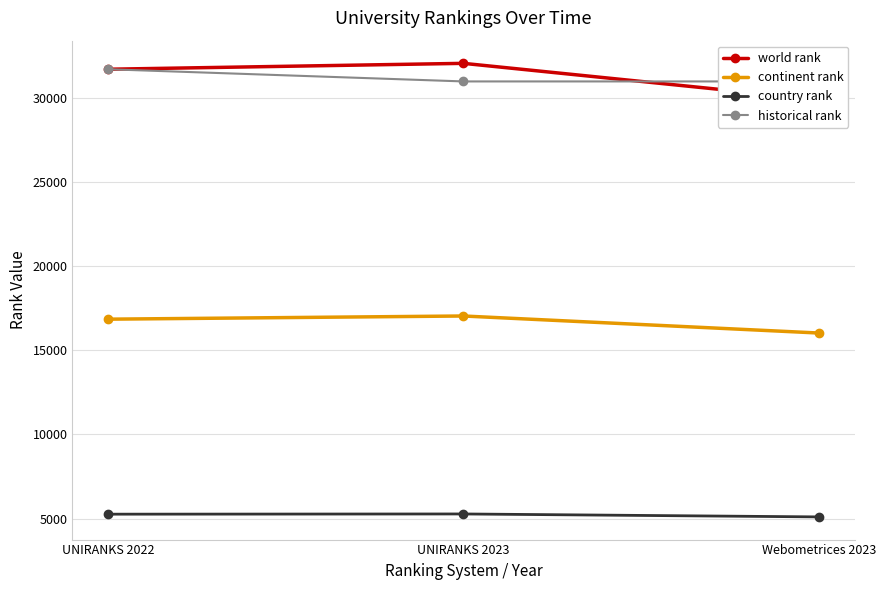

True or false: country rank has a value of 5266 at UNIRANKS 2022.

True